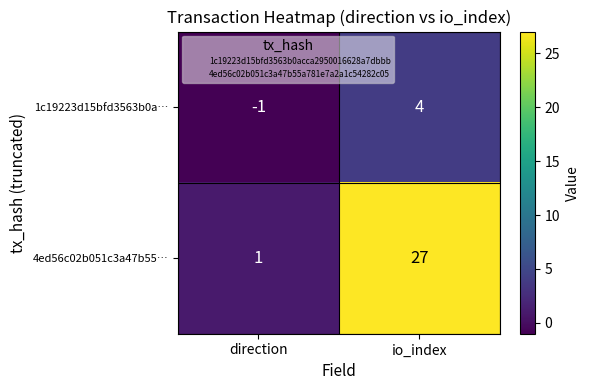

What is the difference between the 4ed56c02b051c3a47b55… values at direction and io_index?

26